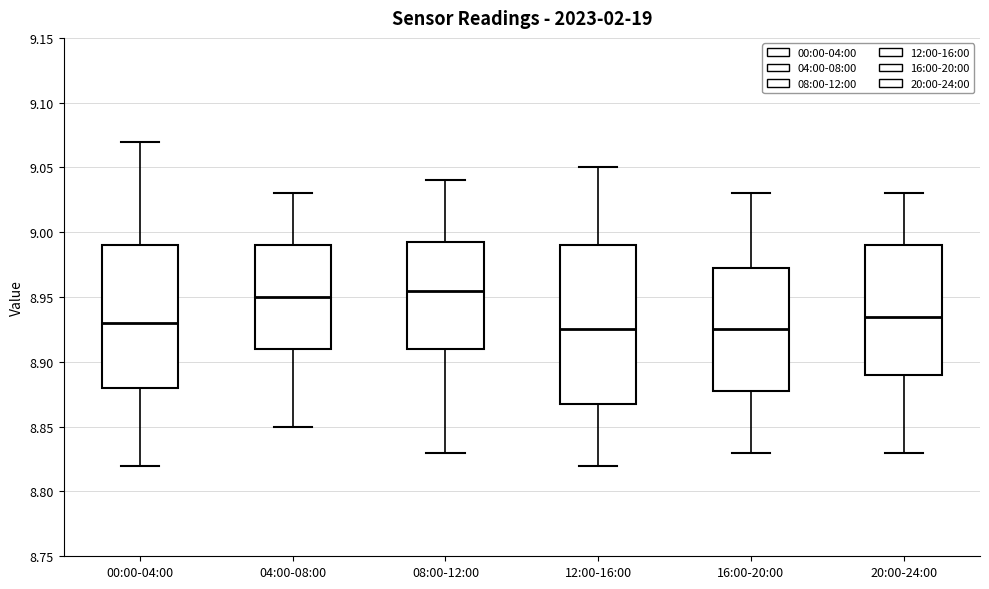

Reading left to right, transcribe this box plot: for each box, give where its median line is, the range the box spans, and where its two whiskers end, as read against the y-axis. The values are not printed on the chart, so give them approximately, as read against the axis.

00:00-04:00: median 8.930, box 8.880 to 8.990, whiskers 8.820 to 9.070
04:00-08:00: median 8.950, box 8.910 to 8.990, whiskers 8.850 to 9.030
08:00-12:00: median 8.955, box 8.910 to 8.995, whiskers 8.830 to 9.040
12:00-16:00: median 8.925, box 8.870 to 8.990, whiskers 8.820 to 9.050
16:00-20:00: median 8.925, box 8.880 to 8.975, whiskers 8.830 to 9.030
20:00-24:00: median 8.935, box 8.890 to 8.990, whiskers 8.830 to 9.030